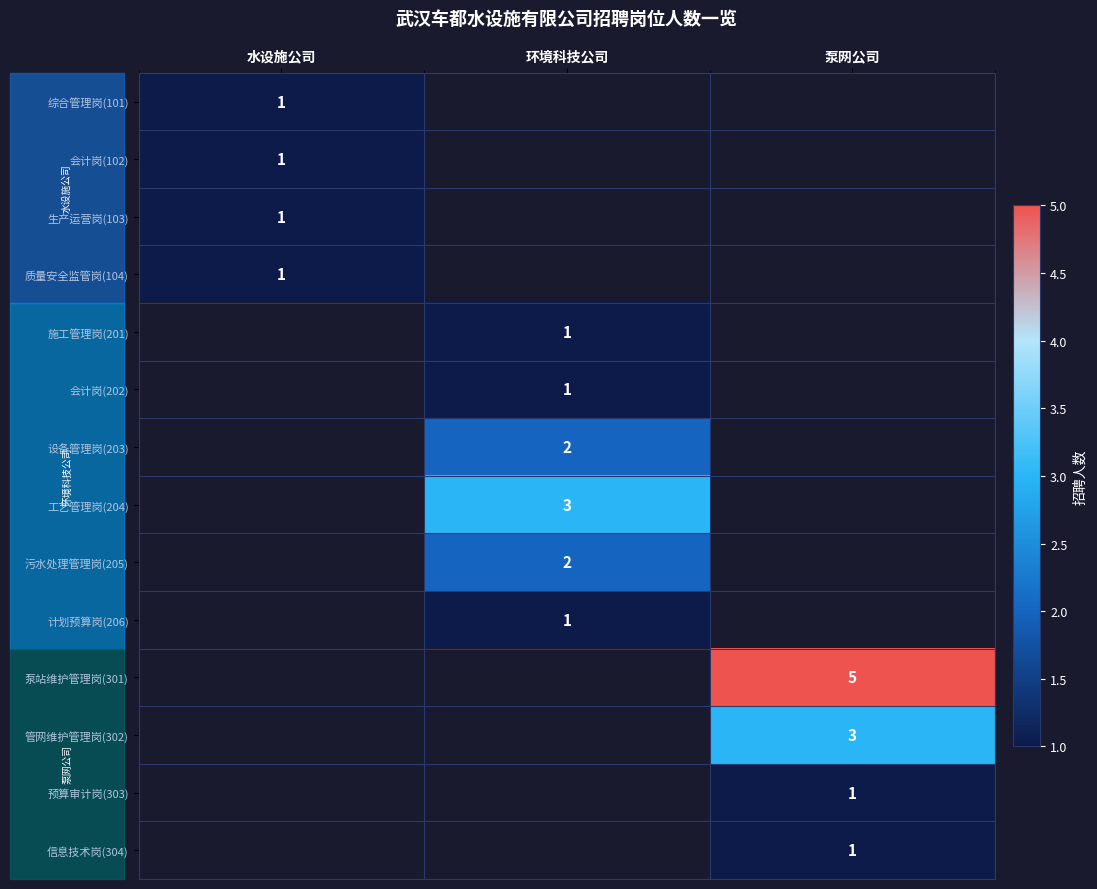

The 泵站维护管理岗(301) series shows 5 at 泵网公司. True or false?

True